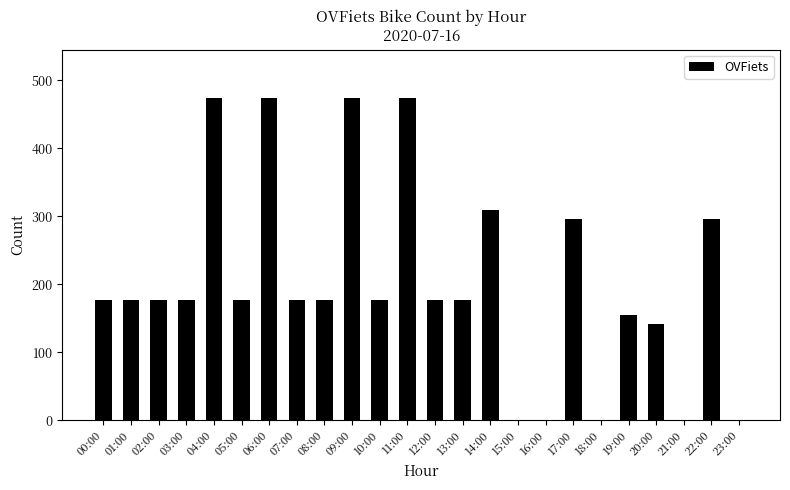

What is the maximum value shown in the chart?

474